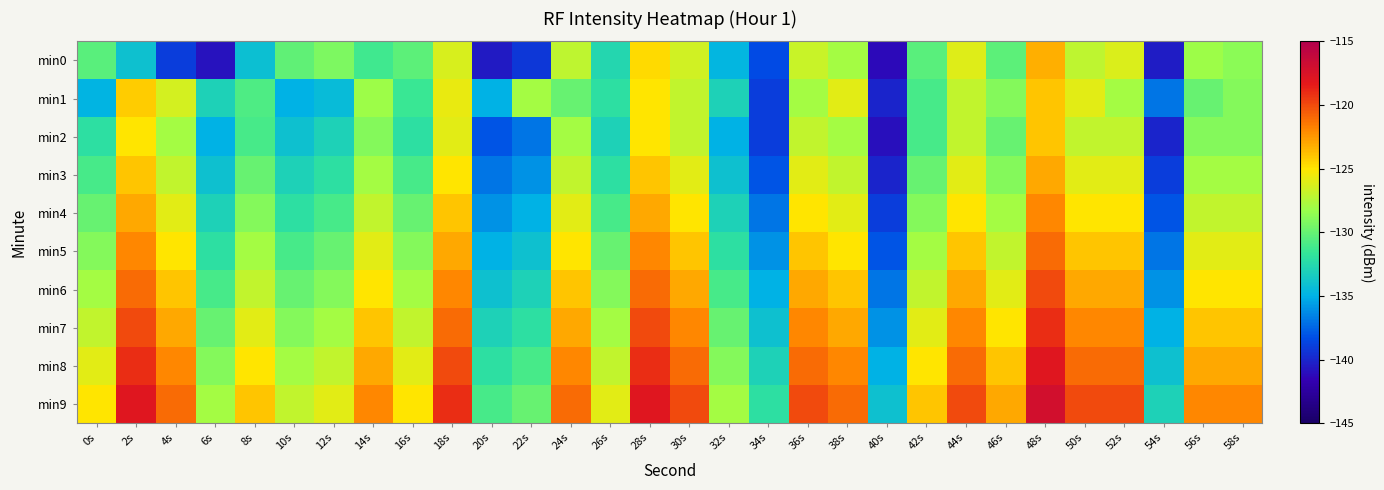

Reading left to right, what are all the values shown in this chart?

min0: 0s=-130.4	2s=-134.0	4s=-139.0	6s=-140.8	8s=-134.2	10s=-130.2	12s=-129.3	14s=-131.2	16s=-130.3	18s=-126.3	20s=-140.5	22s=-139.3	24s=-127.1	26s=-132.6	28s=-124.7	30s=-126.5	32s=-134.7	34s=-138.4	36s=-126.8	38s=-127.9	40s=-141.2	42s=-130.4	44s=-126.1	46s=-130.4	48s=-123.2	50s=-127.1	52s=-126.2	54s=-140.4	56s=-128.2	58s=-128.8
min1: 0s=-134.9	2s=-124.2	4s=-126.4	6s=-133.0	8s=-130.8	10s=-135.0	12s=-134.4	14s=-128.1	16s=-131.5	18s=-125.7	20s=-135.0	22s=-128.0	24s=-130.0	26s=-132.0	28s=-125.0	30s=-127.0	32s=-133.0	34s=-139.0	36s=-128.0	38s=-126.0	40s=-140.0	42s=-131.0	44s=-127.0	46s=-129.0	48s=-124.0	50s=-126.0	52s=-128.0	54s=-137.0	56s=-130.0	58s=-129.0
min2: 0s=-132.0	2s=-125.0	4s=-128.0	6s=-135.0	8s=-131.0	10s=-134.0	12s=-133.0	14s=-129.0	16s=-132.0	18s=-126.0	20s=-138.0	22s=-137.0	24s=-128.0	26s=-133.0	28s=-125.0	30s=-127.0	32s=-135.0	34s=-139.0	36s=-127.0	38s=-128.0	40s=-141.0	42s=-131.0	44s=-127.0	46s=-130.0	48s=-124.0	50s=-127.0	52s=-127.0	54s=-140.0	56s=-129.0	58s=-129.0
min3: 0s=-131.0	2s=-124.0	4s=-127.0	6s=-134.0	8s=-130.0	10s=-133.0	12s=-132.0	14s=-128.0	16s=-131.0	18s=-125.0	20s=-137.0	22s=-136.0	24s=-127.0	26s=-132.0	28s=-124.0	30s=-126.0	32s=-134.0	34s=-138.0	36s=-126.0	38s=-127.0	40s=-140.0	42s=-130.0	44s=-126.0	46s=-129.0	48s=-123.0	50s=-126.0	52s=-126.0	54s=-139.0	56s=-128.0	58s=-128.0
min4: 0s=-130.0	2s=-123.0	4s=-126.0	6s=-133.0	8s=-129.0	10s=-132.0	12s=-131.0	14s=-127.0	16s=-130.0	18s=-124.0	20s=-136.0	22s=-135.0	24s=-126.0	26s=-131.0	28s=-123.0	30s=-125.0	32s=-133.0	34s=-137.0	36s=-125.0	38s=-126.0	40s=-139.0	42s=-129.0	44s=-125.0	46s=-128.0	48s=-122.0	50s=-125.0	52s=-125.0	54s=-138.0	56s=-127.0	58s=-127.0
min5: 0s=-129.0	2s=-122.0	4s=-125.0	6s=-132.0	8s=-128.0	10s=-131.0	12s=-130.0	14s=-126.0	16s=-129.0	18s=-123.0	20s=-135.0	22s=-134.0	24s=-125.0	26s=-130.0	28s=-122.0	30s=-124.0	32s=-132.0	34s=-136.0	36s=-124.0	38s=-125.0	40s=-138.0	42s=-128.0	44s=-124.0	46s=-127.0	48s=-121.0	50s=-124.0	52s=-124.0	54s=-137.0	56s=-126.0	58s=-126.0
min6: 0s=-128.0	2s=-121.0	4s=-124.0	6s=-131.0	8s=-127.0	10s=-130.0	12s=-129.0	14s=-125.0	16s=-128.0	18s=-122.0	20s=-134.0	22s=-133.0	24s=-124.0	26s=-129.0	28s=-121.0	30s=-123.0	32s=-131.0	34s=-135.0	36s=-123.0	38s=-124.0	40s=-137.0	42s=-127.0	44s=-123.0	46s=-126.0	48s=-120.0	50s=-123.0	52s=-123.0	54s=-136.0	56s=-125.0	58s=-125.0
min7: 0s=-127.0	2s=-120.0	4s=-123.0	6s=-130.0	8s=-126.0	10s=-129.0	12s=-128.0	14s=-124.0	16s=-127.0	18s=-121.0	20s=-133.0	22s=-132.0	24s=-123.0	26s=-128.0	28s=-120.0	30s=-122.0	32s=-130.0	34s=-134.0	36s=-122.0	38s=-123.0	40s=-136.0	42s=-126.0	44s=-122.0	46s=-125.0	48s=-119.0	50s=-122.0	52s=-122.0	54s=-135.0	56s=-124.0	58s=-124.0
min8: 0s=-126.0	2s=-119.0	4s=-122.0	6s=-129.0	8s=-125.0	10s=-128.0	12s=-127.0	14s=-123.0	16s=-126.0	18s=-120.0	20s=-132.0	22s=-131.0	24s=-122.0	26s=-127.0	28s=-119.0	30s=-121.0	32s=-129.0	34s=-133.0	36s=-121.0	38s=-122.0	40s=-135.0	42s=-125.0	44s=-121.0	46s=-124.0	48s=-118.0	50s=-121.0	52s=-121.0	54s=-134.0	56s=-123.0	58s=-123.0
min9: 0s=-125.0	2s=-118.0	4s=-121.0	6s=-128.0	8s=-124.0	10s=-127.0	12s=-126.0	14s=-122.0	16s=-125.0	18s=-119.0	20s=-131.0	22s=-130.0	24s=-121.0	26s=-126.0	28s=-118.0	30s=-120.0	32s=-128.0	34s=-132.0	36s=-120.0	38s=-121.0	40s=-134.0	42s=-124.0	44s=-120.0	46s=-123.0	48s=-117.0	50s=-120.0	52s=-120.0	54s=-133.0	56s=-122.0	58s=-122.0